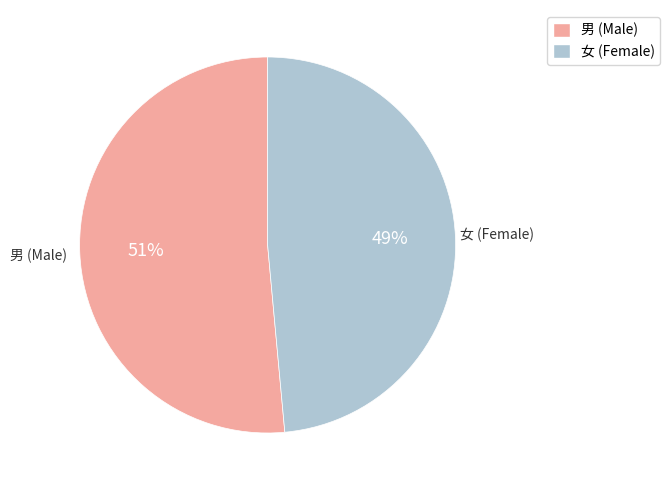

Do 女 (Female) and 男 (Male) together represent more than half of the pie?

Yes